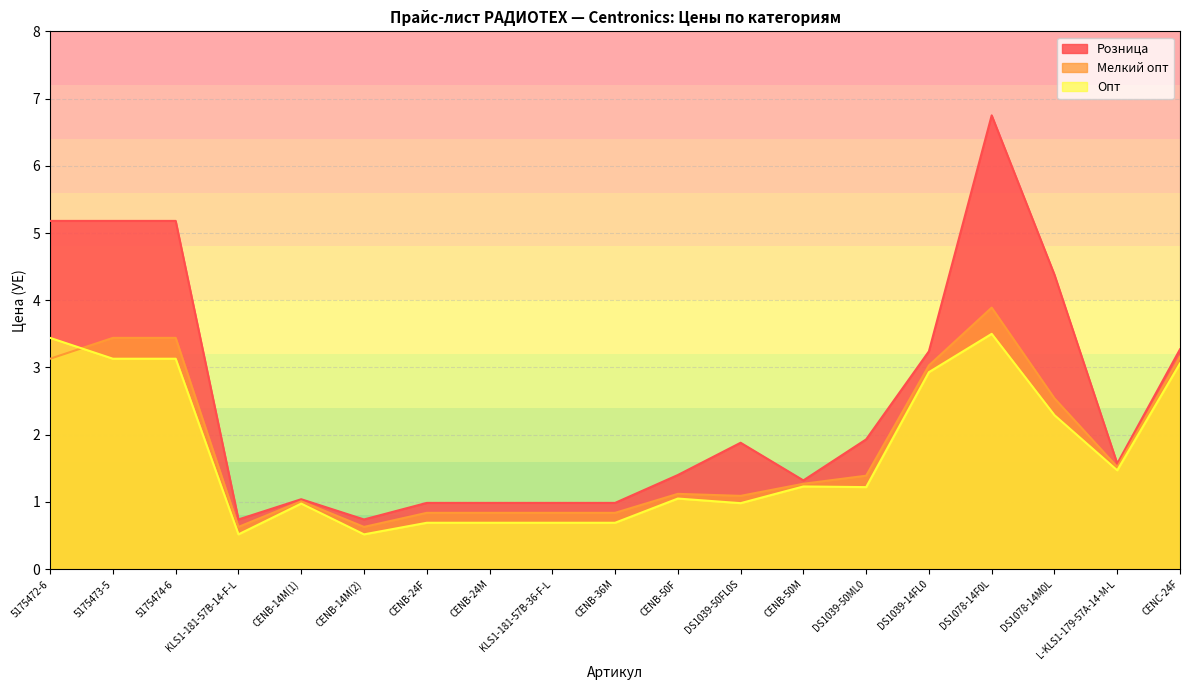

The value of Мелкий опт at KLS1-181-57B-14-F-L is 0.6. True or false?

True